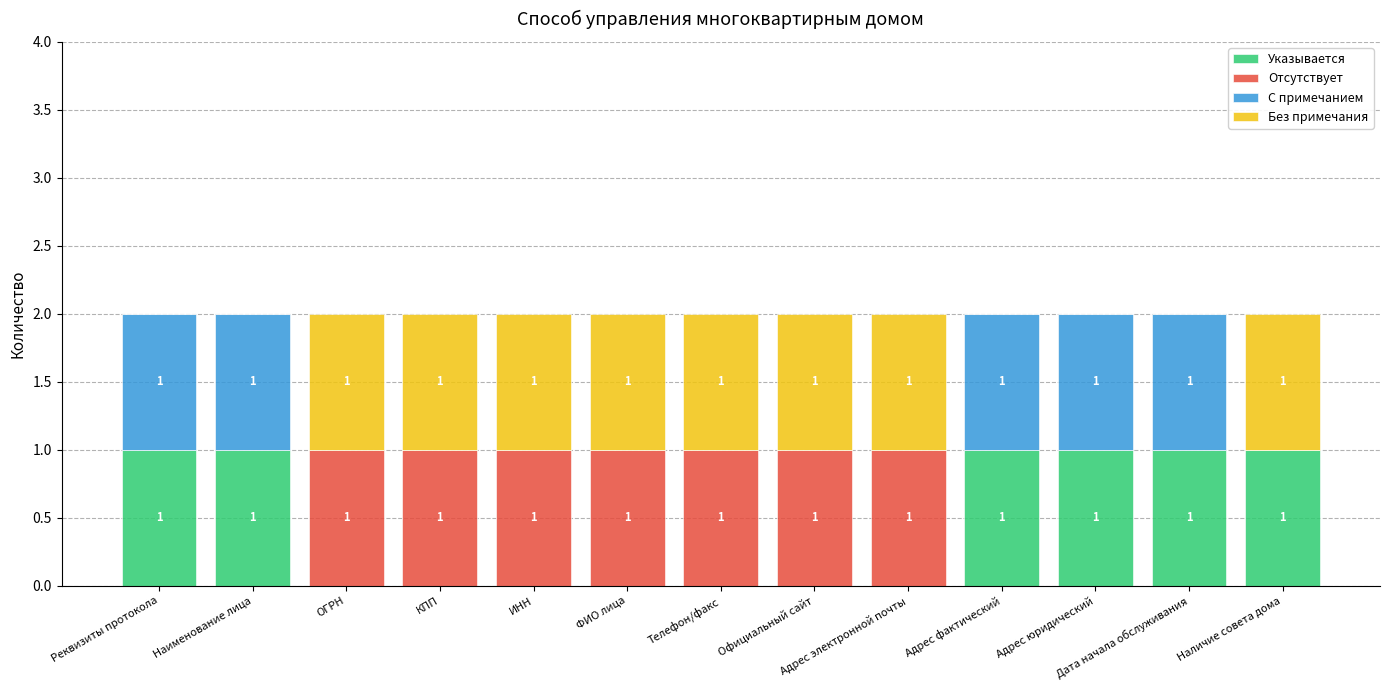

Is it true that Указывается equals 0 at ИНН?

True